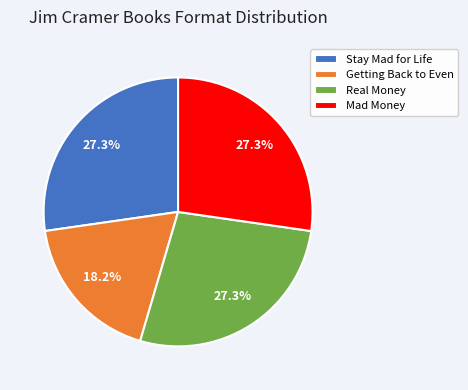

What percentage is NOT represented by Getting Back to Even?

81.8%